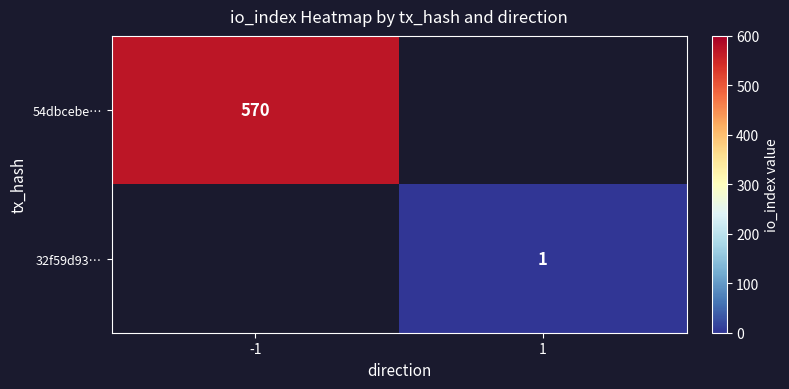

True or false: 54dbcebe… has a value of 132 at -1.

False